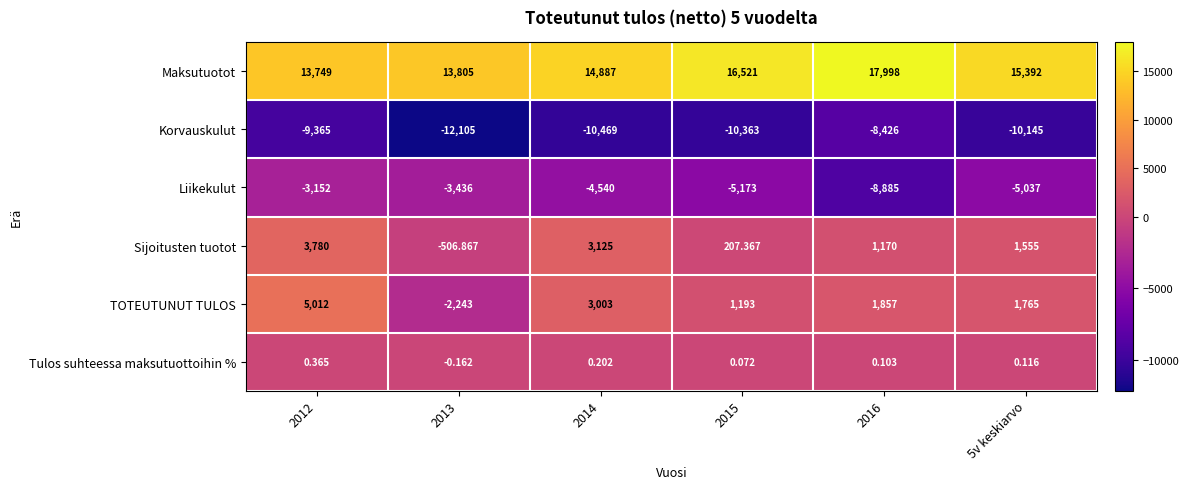

List the series in order of their peak value, lowest first.

Korvauskulut, Liikekulut, Tulos suhteessa maksutuottoihin %, Sijoitusten tuotot, TOTEUTUNUT TULOS, Maksutuotot